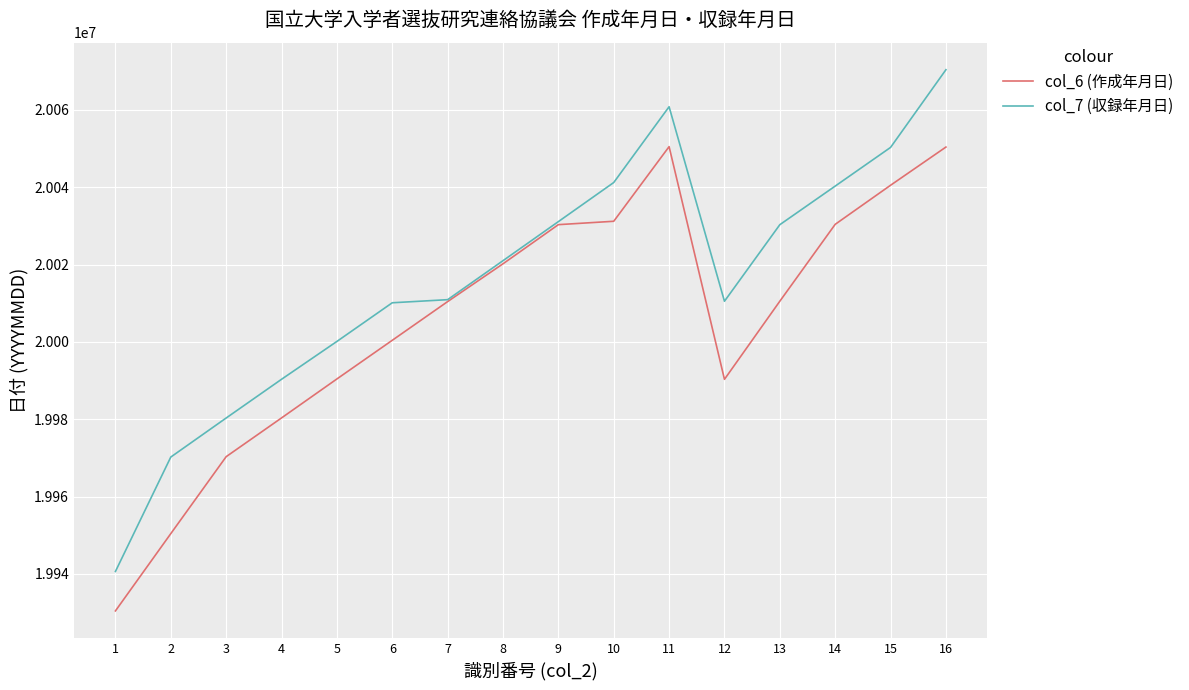

What is the smallest value displayed?

19930413